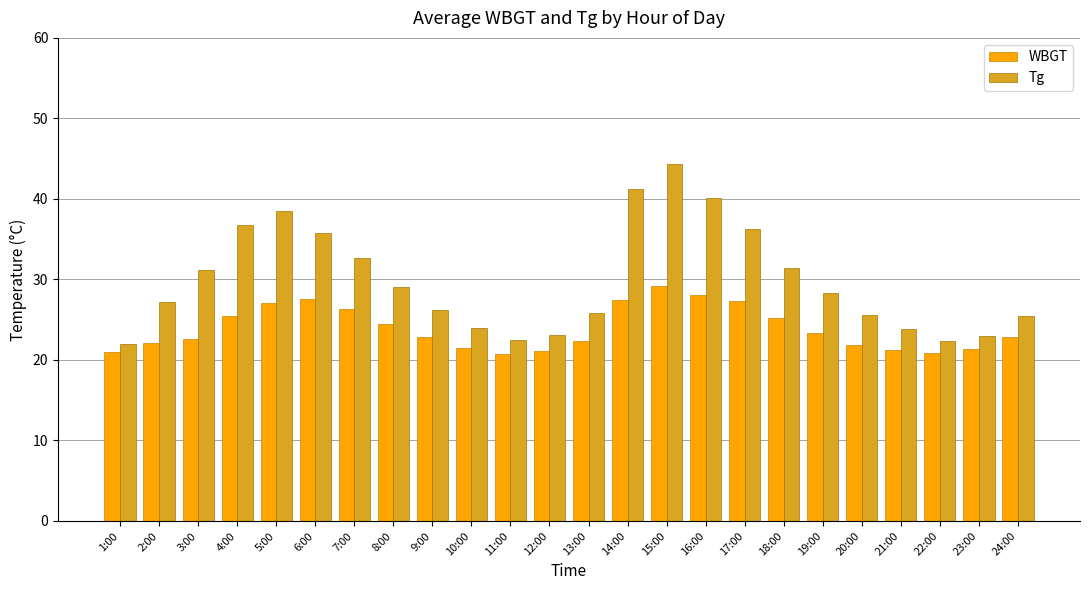

At which category is the sum across all series the highest?

15:00